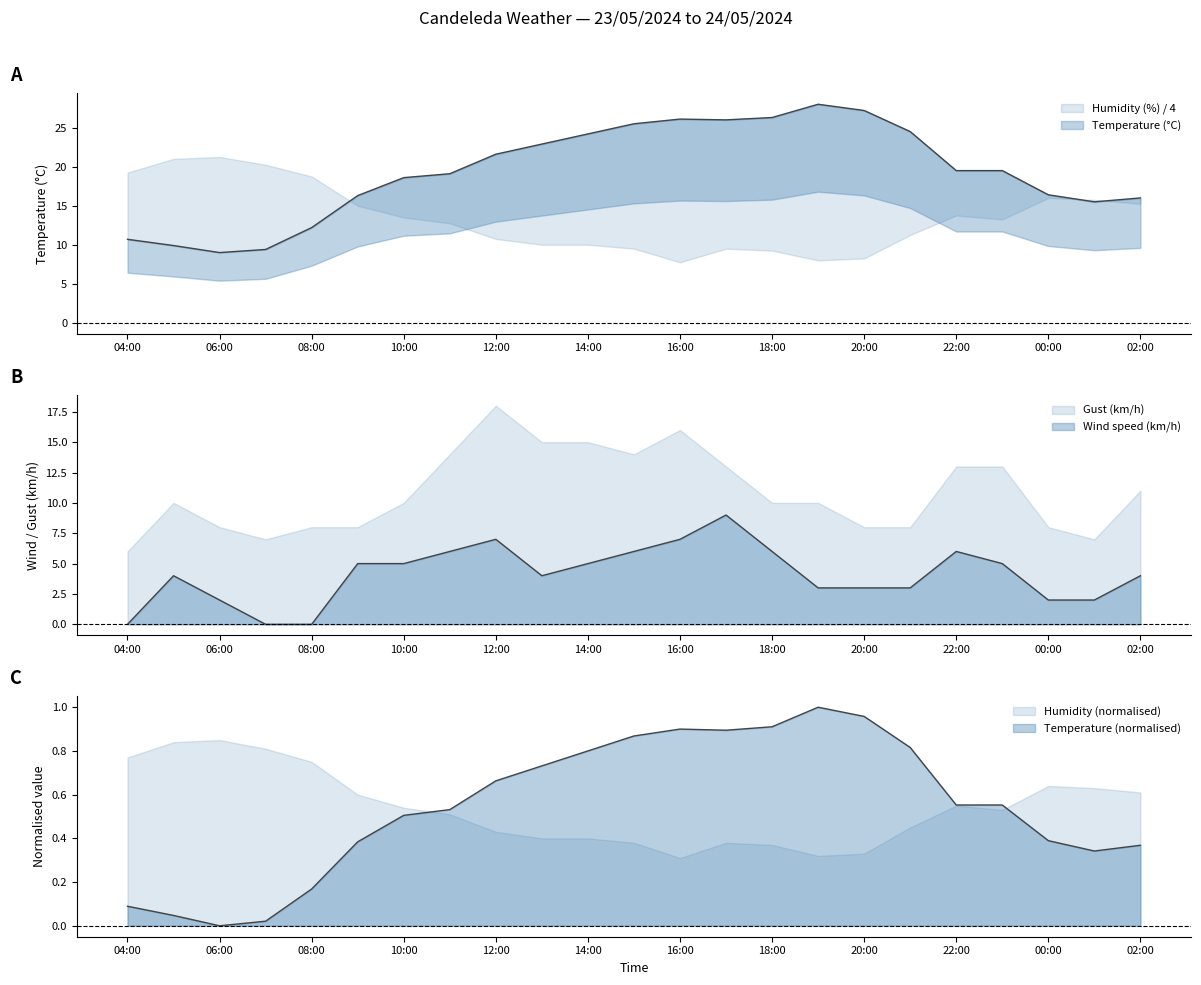

Between 15:00 and 22:00, which is larger?

15:00